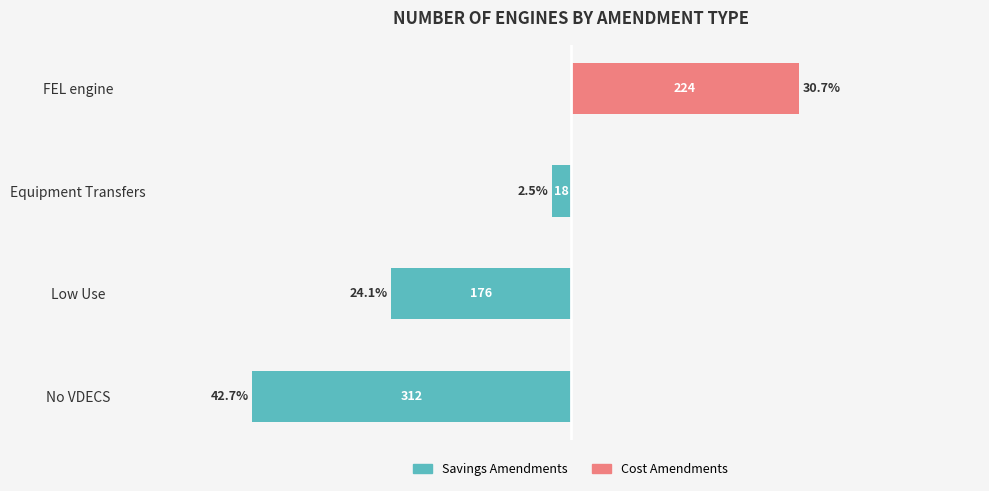

True or false: Savings Amendments has a value of 0.0 at FEL engine.

True